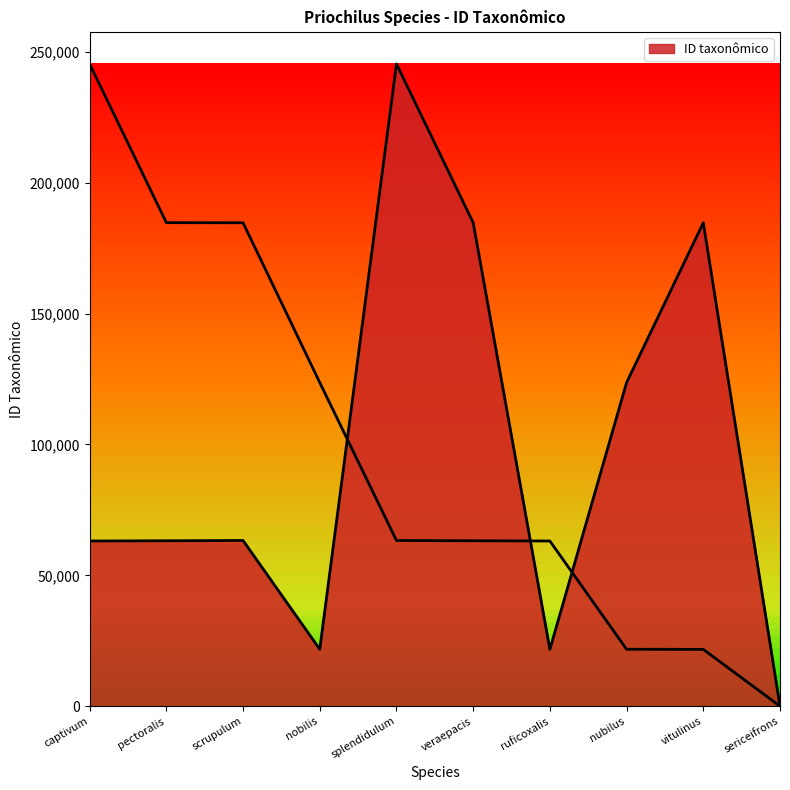

What is the label of the 6th point from the left?

veraepacis